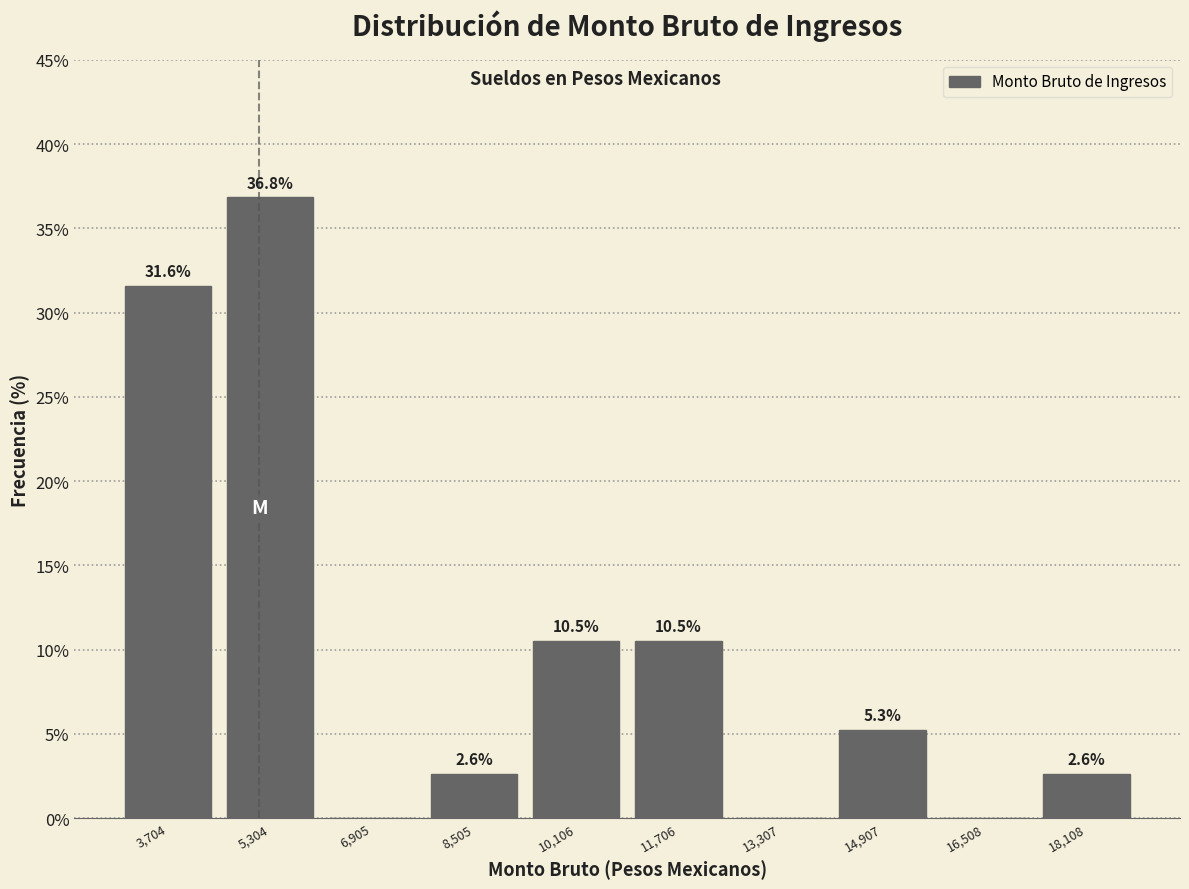

Over which range of the x-axis is the bar tallest?

4600 to 6200